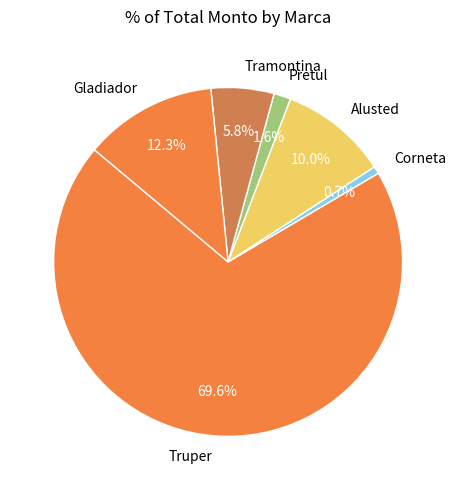

Which slice is the smallest?

Corneta